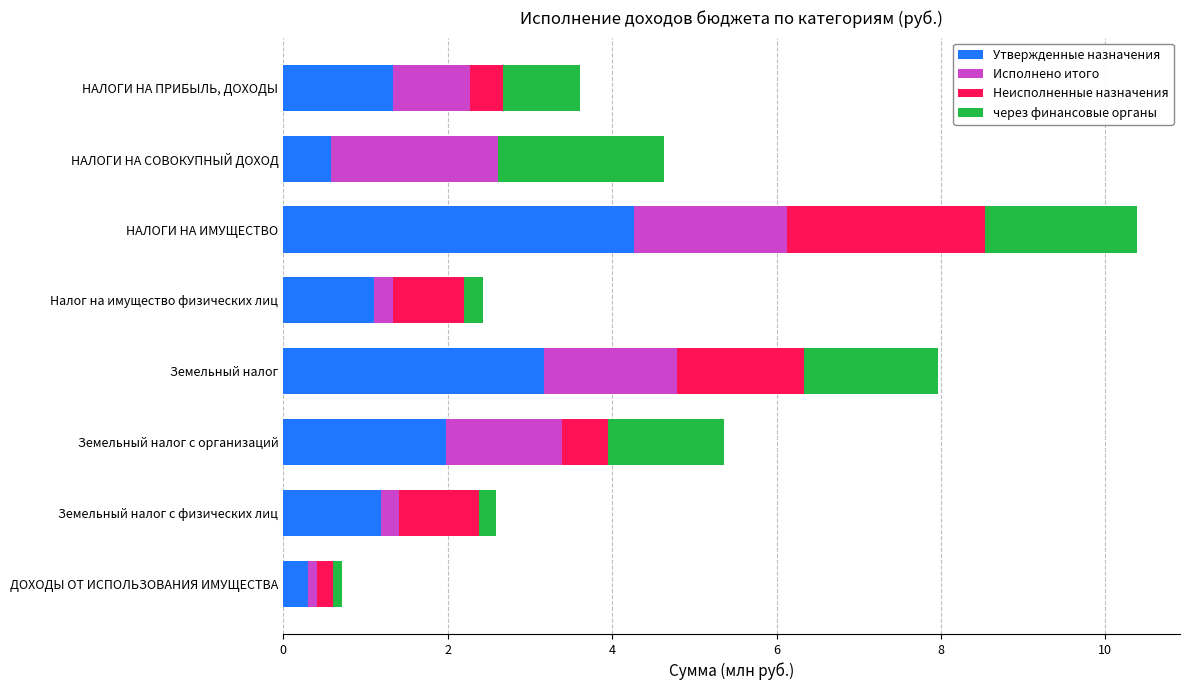

At which category is the sum across all series the highest?

НАЛОГИ НА ИМУЩЕСТВО